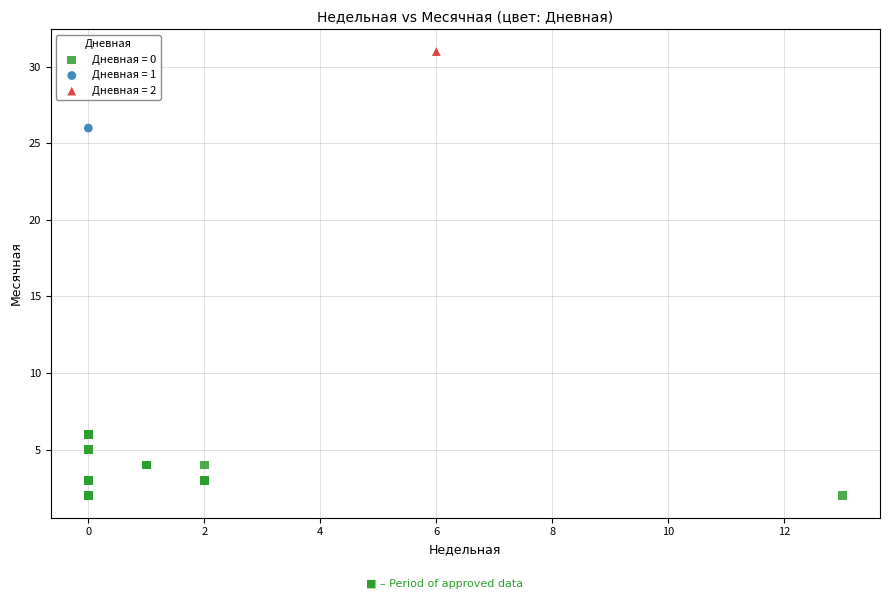

What are all the series names shown in the legend?

Дневная = 0, Дневная = 1, Дневная = 2